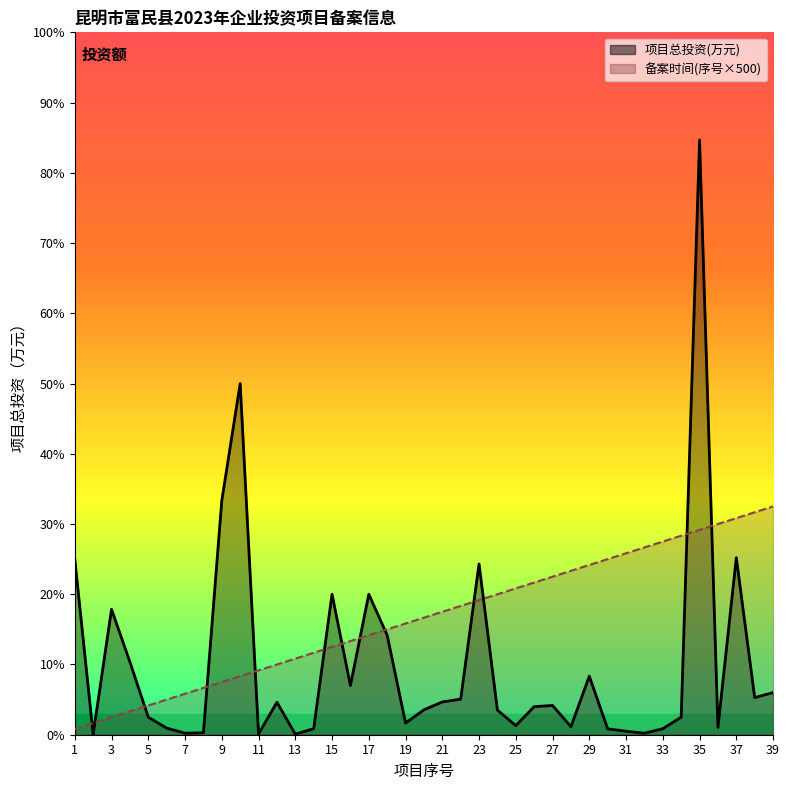

At which category does 项目总投资(万元) reach its first local peak?

3